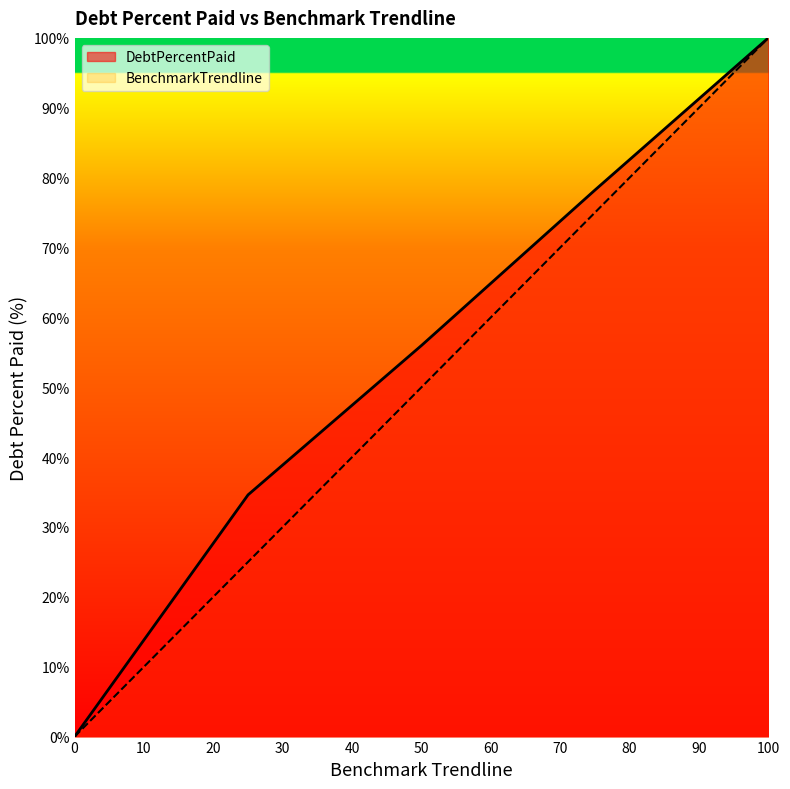

Reading left to right, list all the values displayed in this chart.

DebtPercentPaid: 0.0	34.6	56.0	78.2	100.0
BenchmarkTrendline: 0.0	25.0	50.0	75.0	100.0